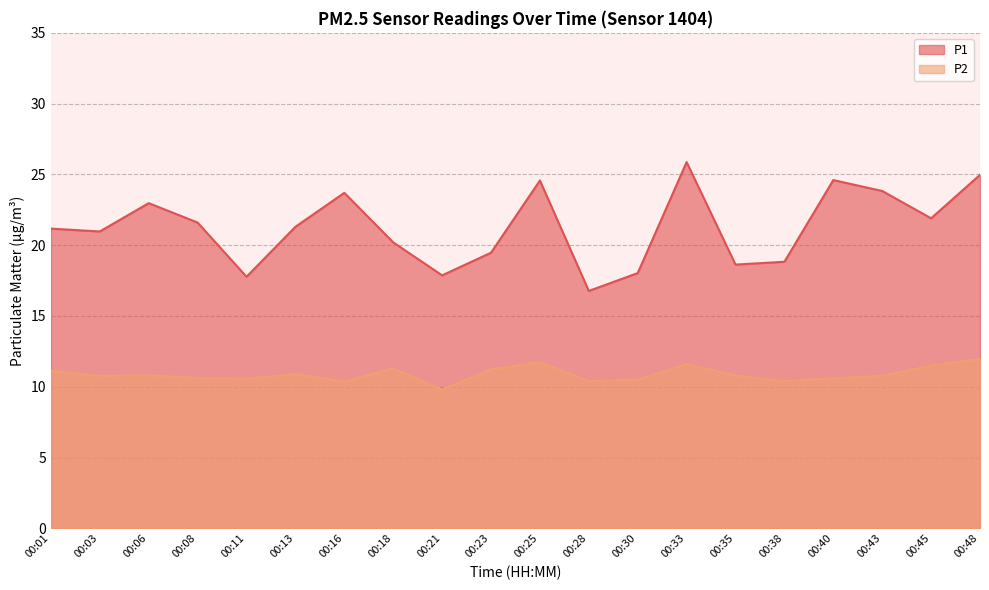

How many values in the P2 series exceed 10?

19